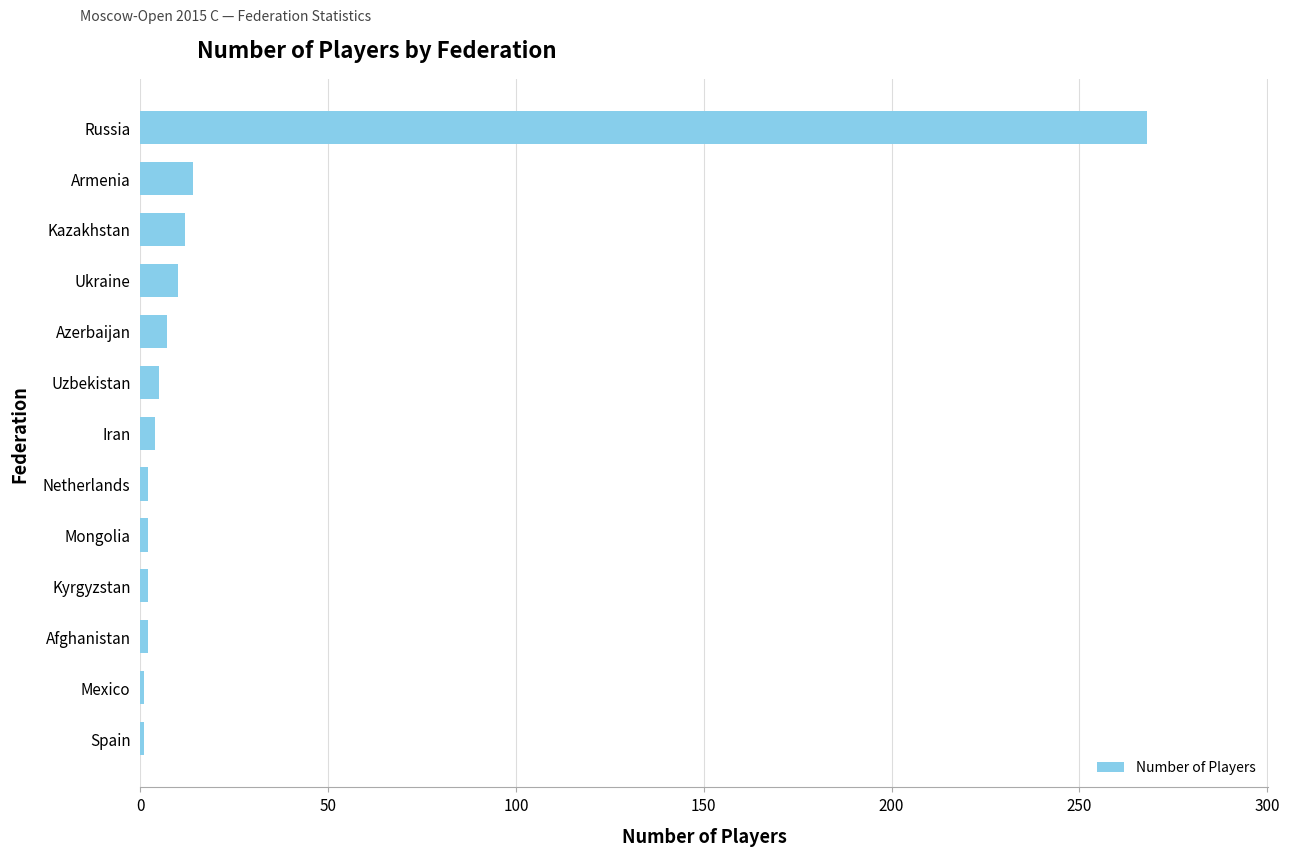

True or false: the data shows 12 at Kazakhstan.

True